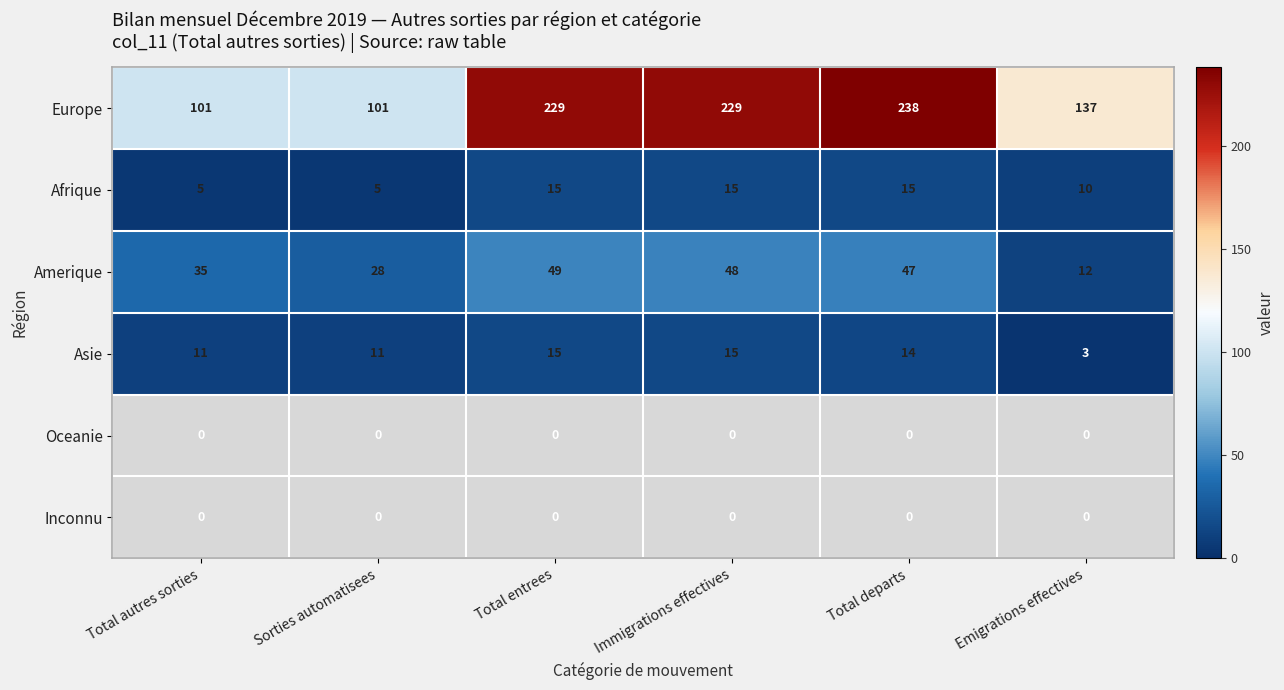

What is the approximate value of Europe at Total departs?

238